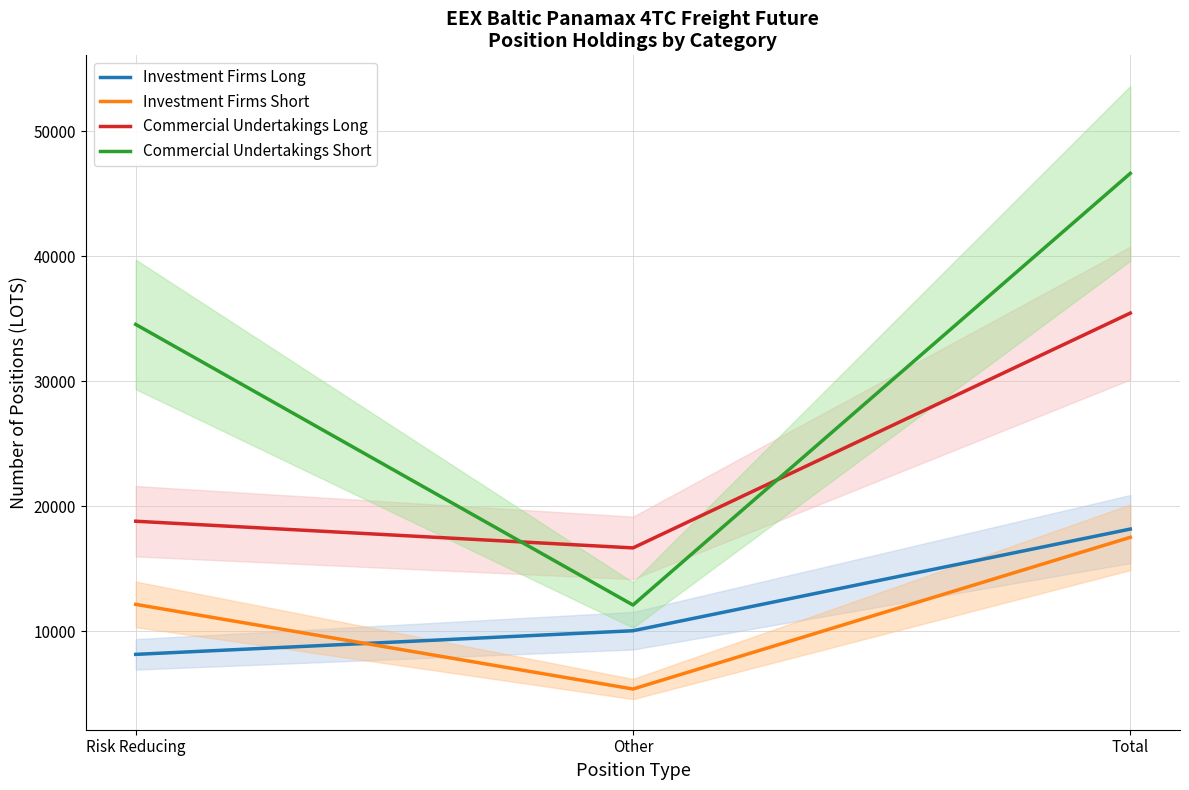

Reading left to right, transcribe all the data shown in this chart.

Investment Firms Long: Risk Reducing=8135.8	Other=10026.3	Total=18162.2
Investment Firms Short: Risk Reducing=12138.8	Other=5363.7	Total=17502.5
Commercial Undertakings Long: Risk Reducing=18789.5	Other=16655.0	Total=35444.6
Commercial Undertakings Short: Risk Reducing=34539.1	Other=12085.1	Total=46624.2